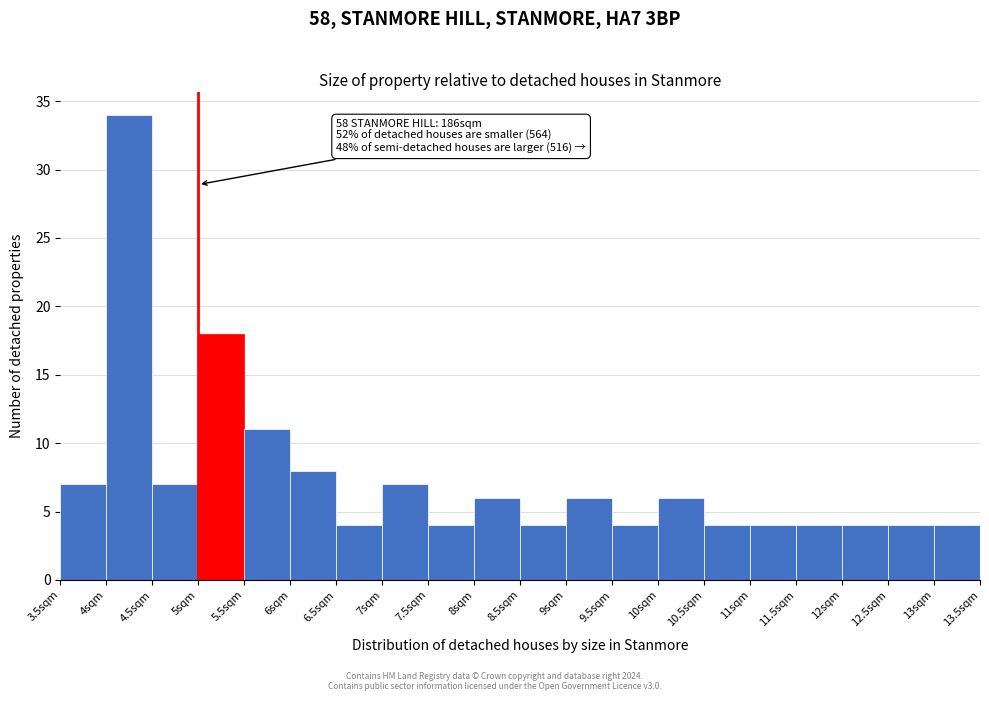

Over which range of the x-axis is the bar tallest?

4.0 to 4.5